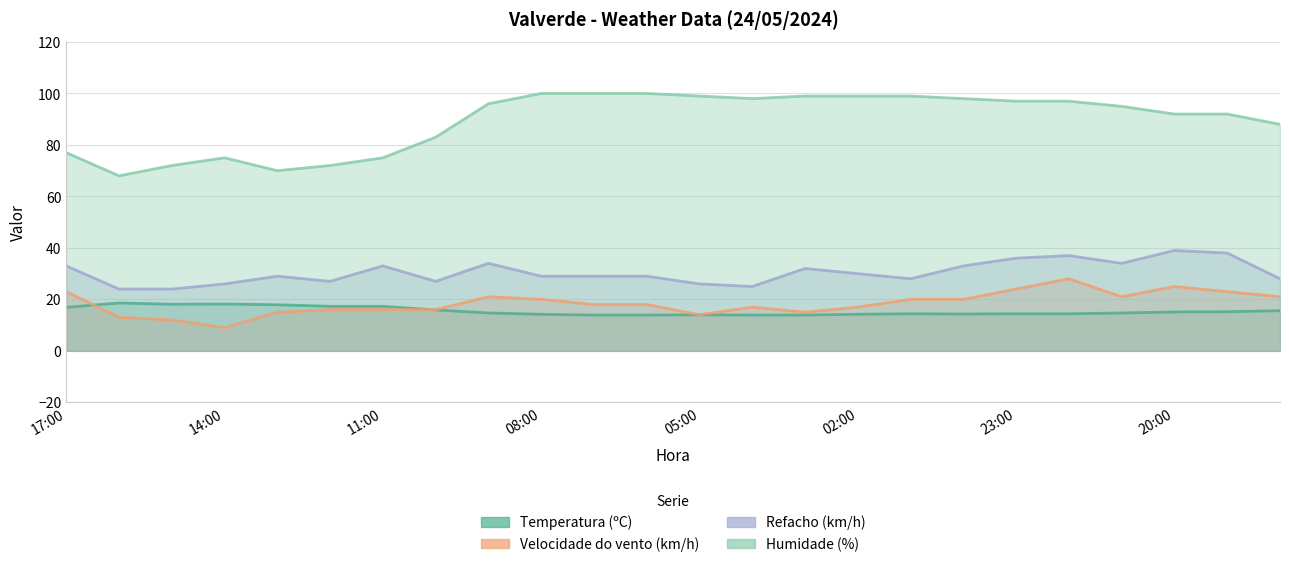

What is the average value of the Temperatura (ºC) series?

15.5